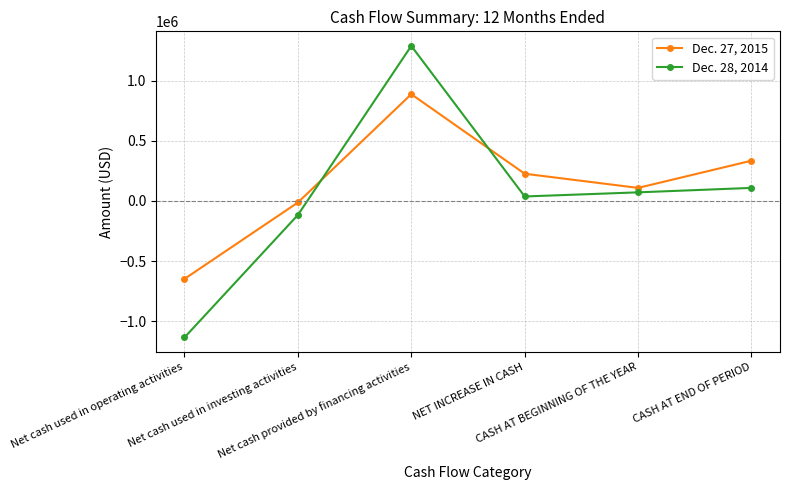

Count the number of data series in this chart.

2